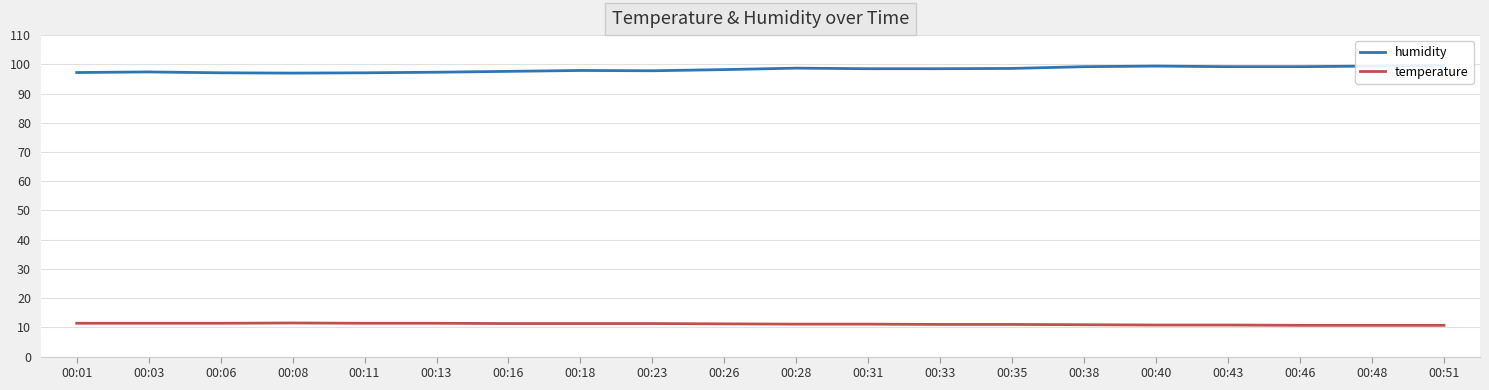

Which series has the largest range (max minus min)?

humidity